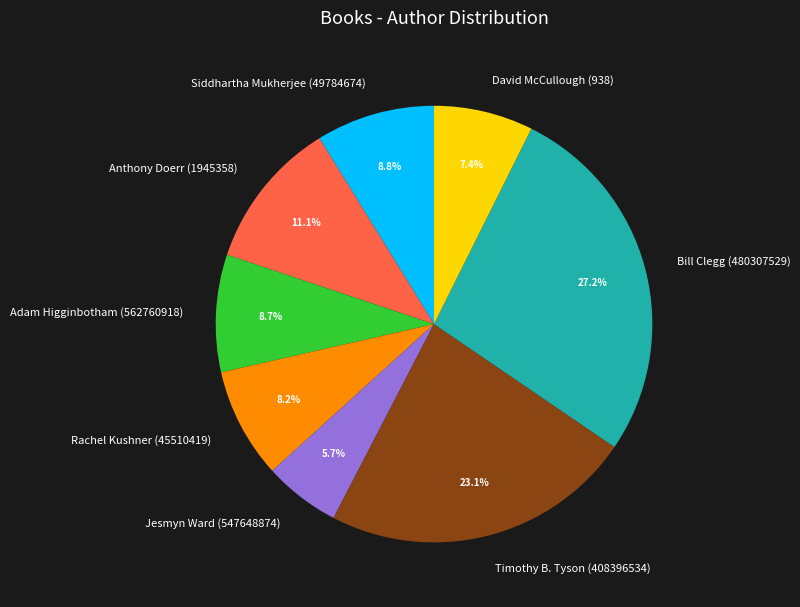

To the nearest percent, what is the difference between the largest and smallest slice percentages?

21%